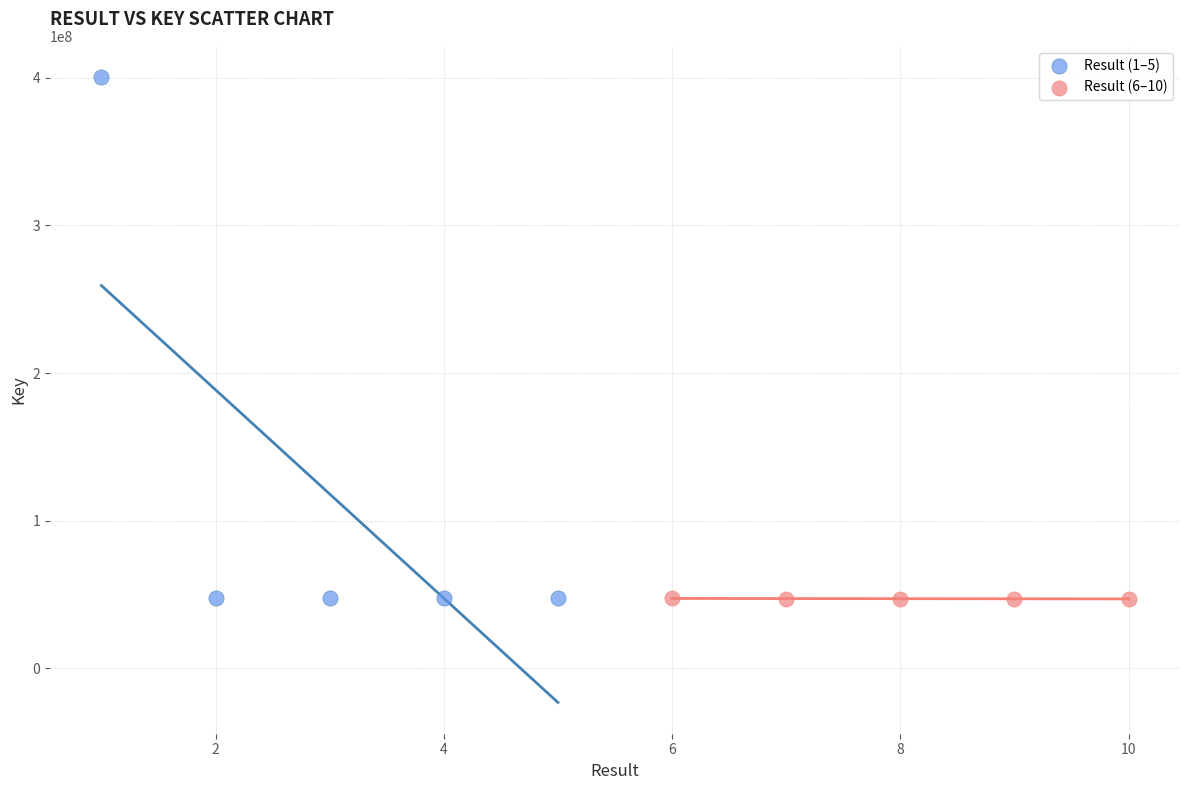

What are all the series names shown in the legend?

Result (1–5), Result (6–10)